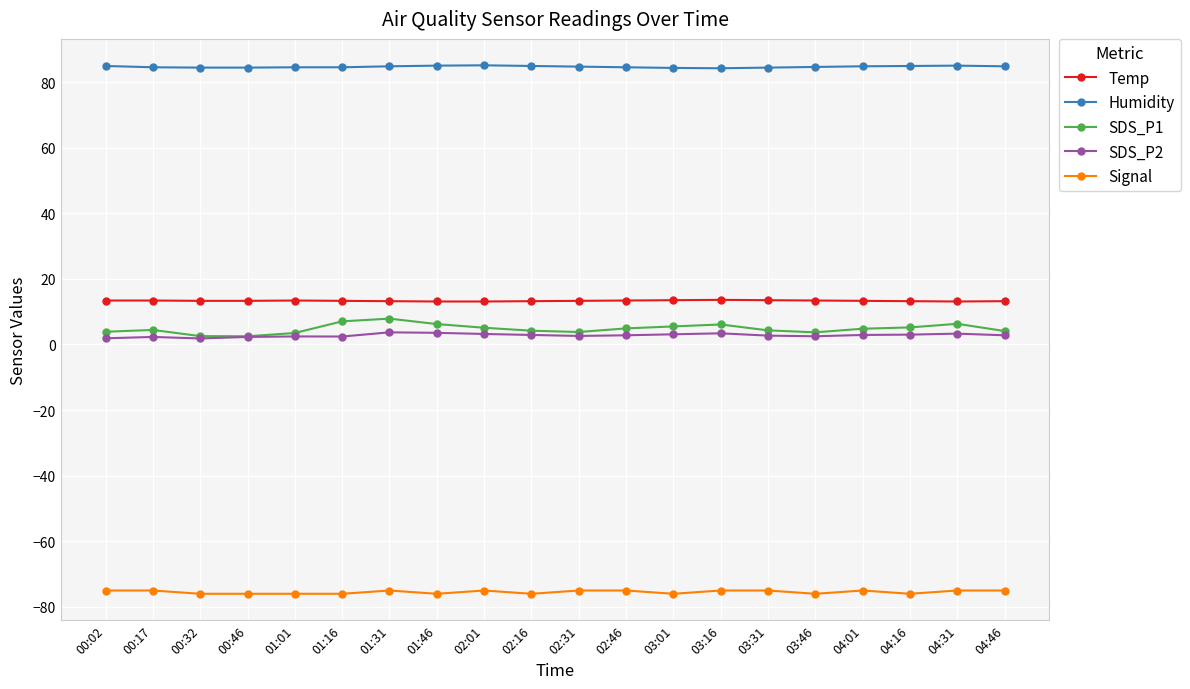

Is the value of Humidity at 03:46 greater than the value of SDS_P2 at 02:31?

Yes